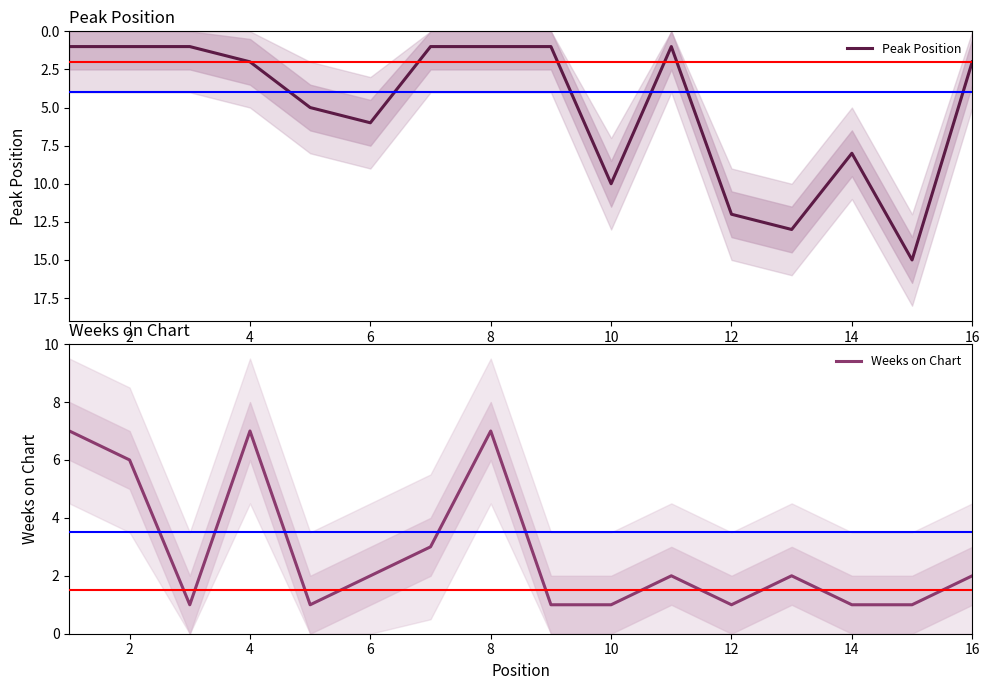

What are all the series names shown in the legend?

Peak Position, Weeks on Chart